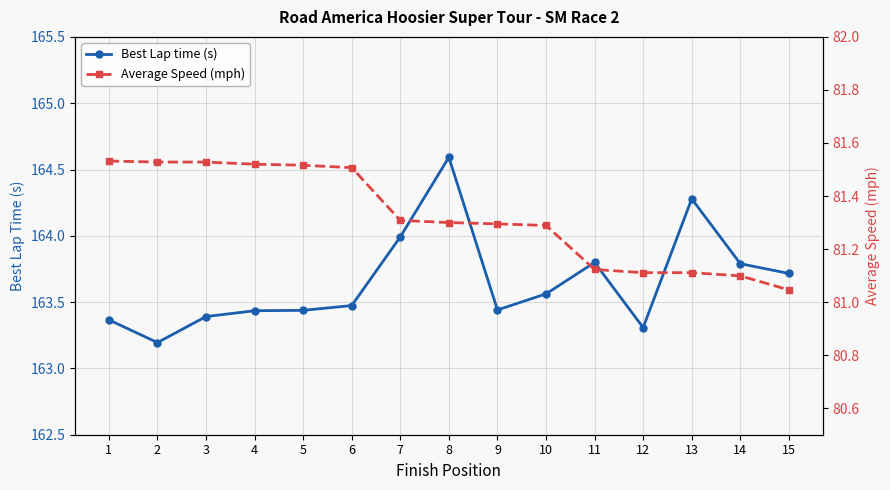

List the labels in order of Best Lap time (s) value, largest first.

8, 13, 7, 11, 14, 15, 10, 6, 9, 5, 4, 3, 1, 12, 2